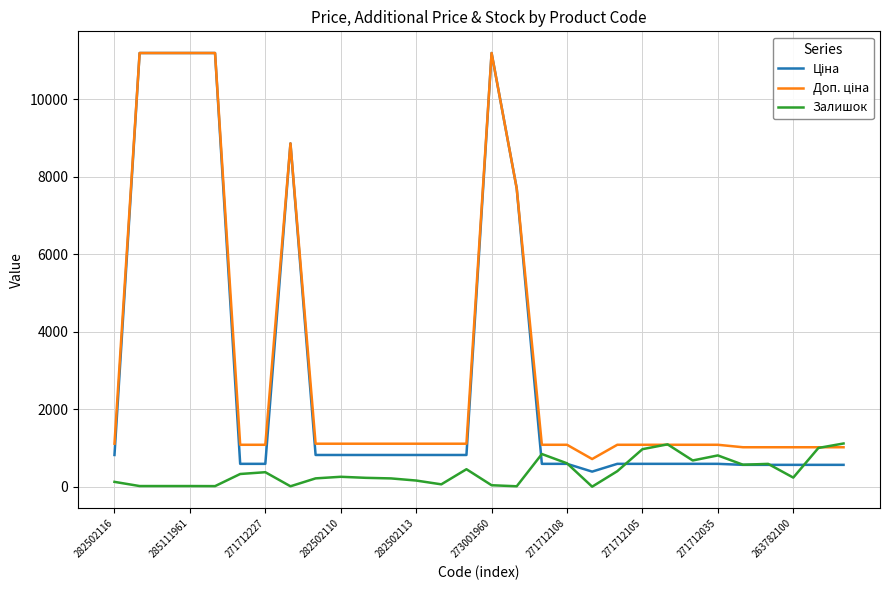

What is the greatest value displayed?

11188.2